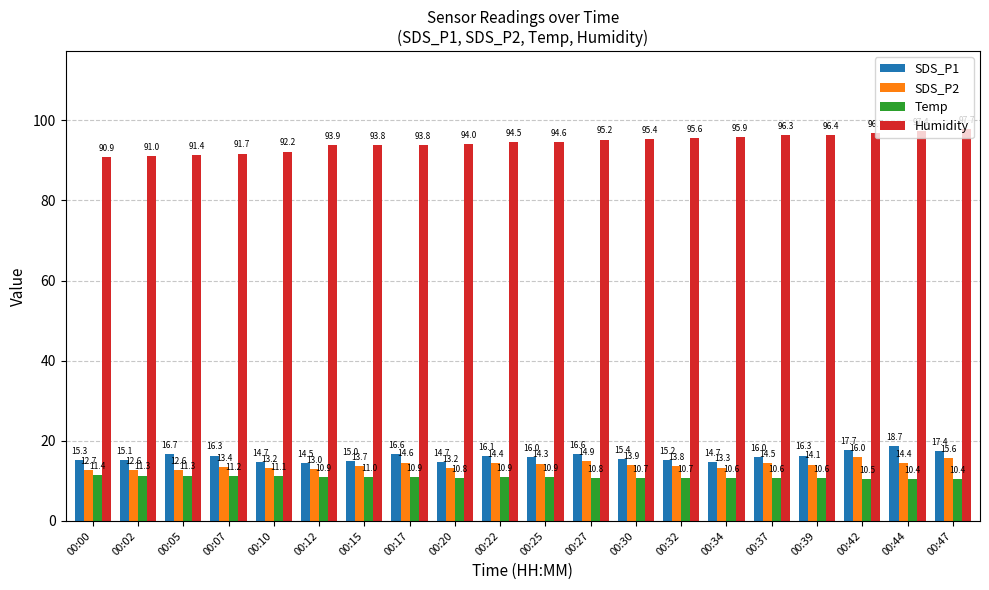

The value of SDS_P1 at 00:30 is 15.4. True or false?

True